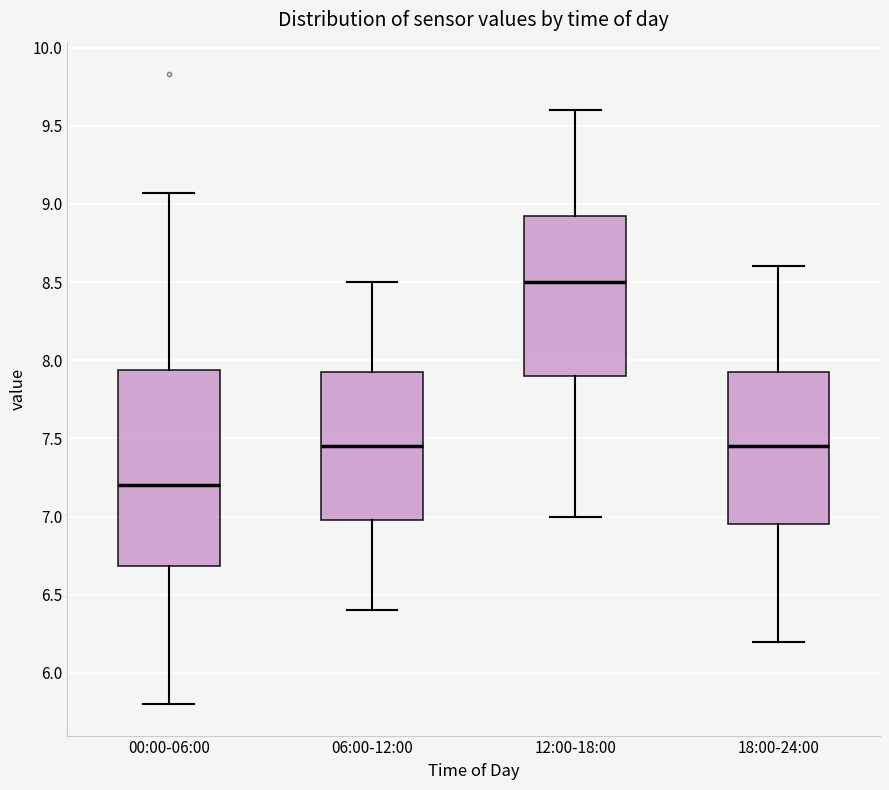

Reading left to right, read every box against the y-axis: the position of its median line, the range the box covers, and the ends of its whiskers. The values are not printed on the chart, so give them approximately, as read against the axis.

00:00-06:00: median 7.20, box 6.70 to 7.95, whiskers 5.80 to 9.05
06:00-12:00: median 7.45, box 7.00 to 7.95, whiskers 6.40 to 8.50
12:00-18:00: median 8.50, box 7.90 to 8.95, whiskers 7.00 to 9.60
18:00-24:00: median 7.45, box 6.95 to 7.95, whiskers 6.20 to 8.60